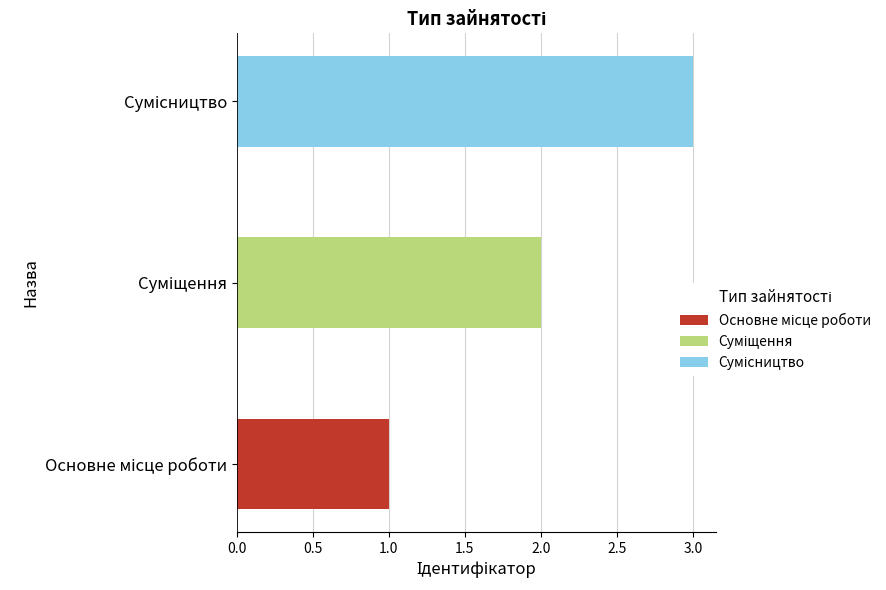

What is the difference between the maximum and minimum values?

2